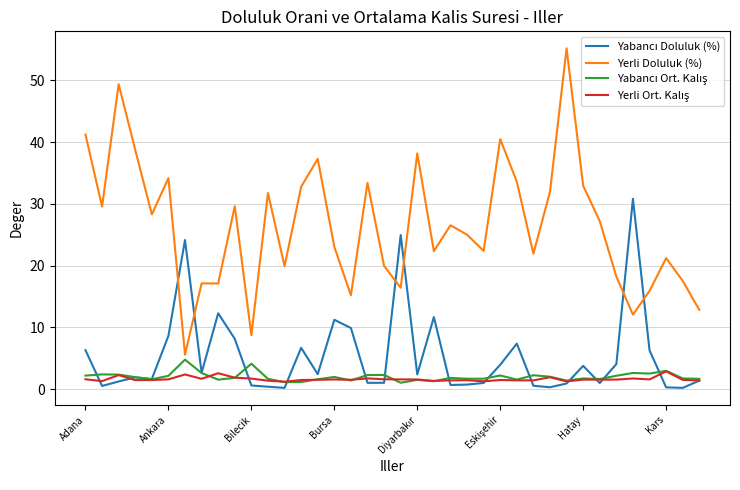

Which series has the largest total across all categories?

Yerli Doluluk (%)